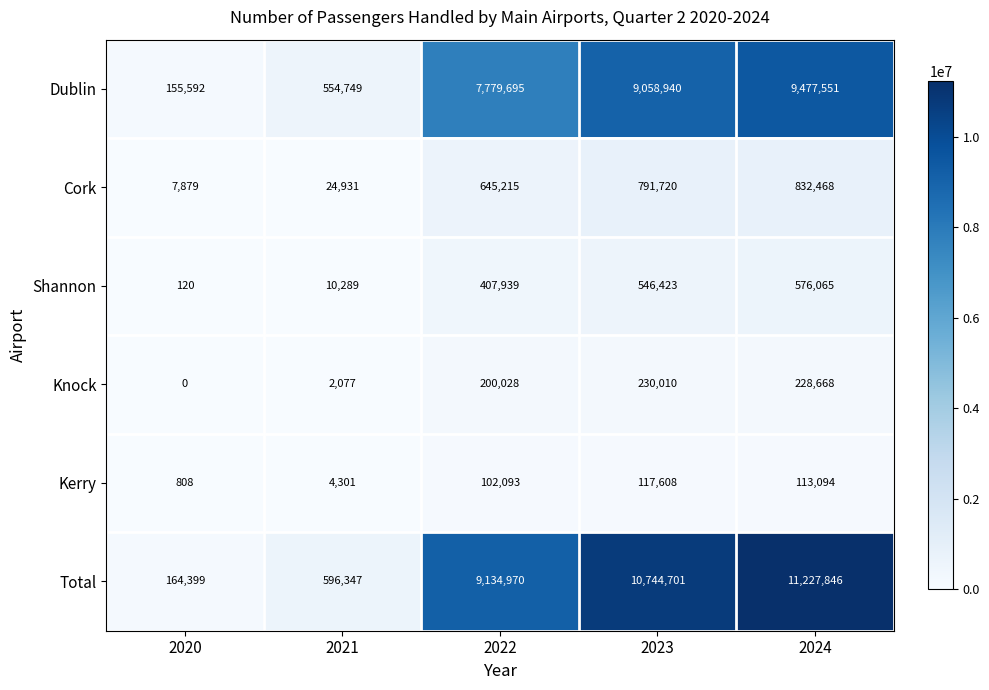

Is it true that Knock equals 2077 at 2021?

True